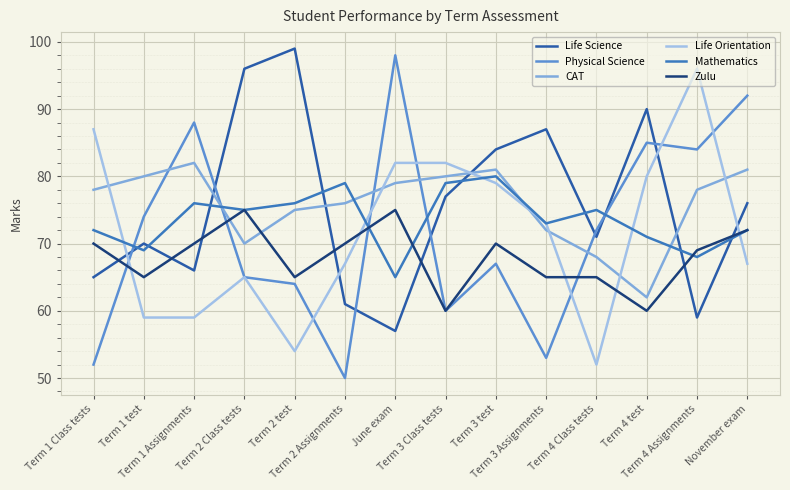

Reading left to right, what are all the values shown in this chart?

Life Science: Term 1 Class tests=65	Term 1 test=70	Term 1 Assignments=66	Term 2 Class tests=96	Term 2 test=99	Term 2 Assignments=61	June exam=57	Term 3 Class tests=77	Term 3 test=84	Term 3 Assignments=87	Term 4 Class tests=71	Term 4 test=90	Term 4 Assignments=59	November exam=76
Physical Science: Term 1 Class tests=52	Term 1 test=74	Term 1 Assignments=88	Term 2 Class tests=65	Term 2 test=64	Term 2 Assignments=50	June exam=98	Term 3 Class tests=60	Term 3 test=67	Term 3 Assignments=53	Term 4 Class tests=72	Term 4 test=85	Term 4 Assignments=84	November exam=92
CAT: Term 1 Class tests=78	Term 1 test=80	Term 1 Assignments=82	Term 2 Class tests=70	Term 2 test=75	Term 2 Assignments=76	June exam=79	Term 3 Class tests=80	Term 3 test=81	Term 3 Assignments=72	Term 4 Class tests=68	Term 4 test=62	Term 4 Assignments=78	November exam=81
Life Orientation: Term 1 Class tests=87	Term 1 test=59	Term 1 Assignments=59	Term 2 Class tests=65	Term 2 test=54	Term 2 Assignments=67	June exam=82	Term 3 Class tests=82	Term 3 test=79	Term 3 Assignments=73	Term 4 Class tests=52	Term 4 test=80	Term 4 Assignments=96	November exam=67
Mathematics: Term 1 Class tests=72	Term 1 test=69	Term 1 Assignments=76	Term 2 Class tests=75	Term 2 test=76	Term 2 Assignments=79	June exam=65	Term 3 Class tests=79	Term 3 test=80	Term 3 Assignments=73	Term 4 Class tests=75	Term 4 test=71	Term 4 Assignments=68	November exam=72
Zulu: Term 1 Class tests=70	Term 1 test=65	Term 1 Assignments=70	Term 2 Class tests=75	Term 2 test=65	Term 2 Assignments=70	June exam=75	Term 3 Class tests=60	Term 3 test=70	Term 3 Assignments=65	Term 4 Class tests=65	Term 4 test=60	Term 4 Assignments=69	November exam=72